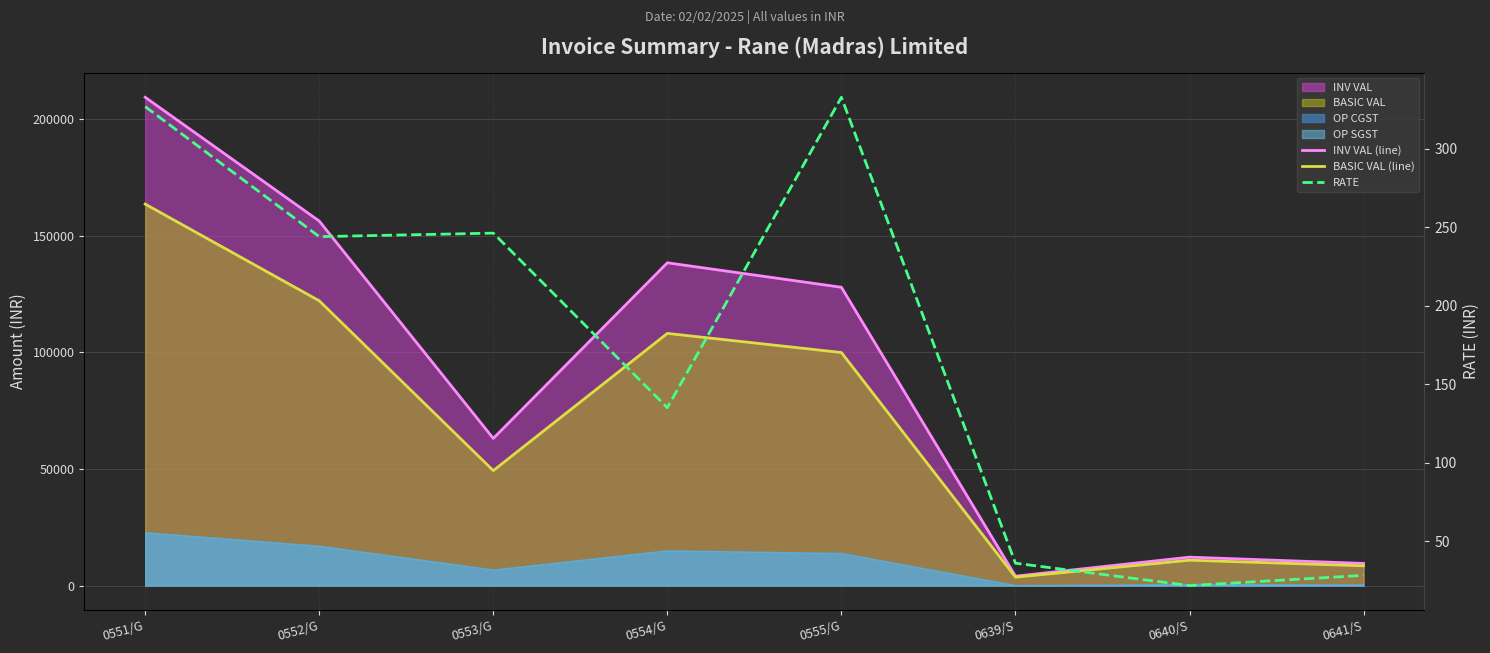

True or false: BASIC VAL (line) and INV VAL (line) intersect in this chart.

False